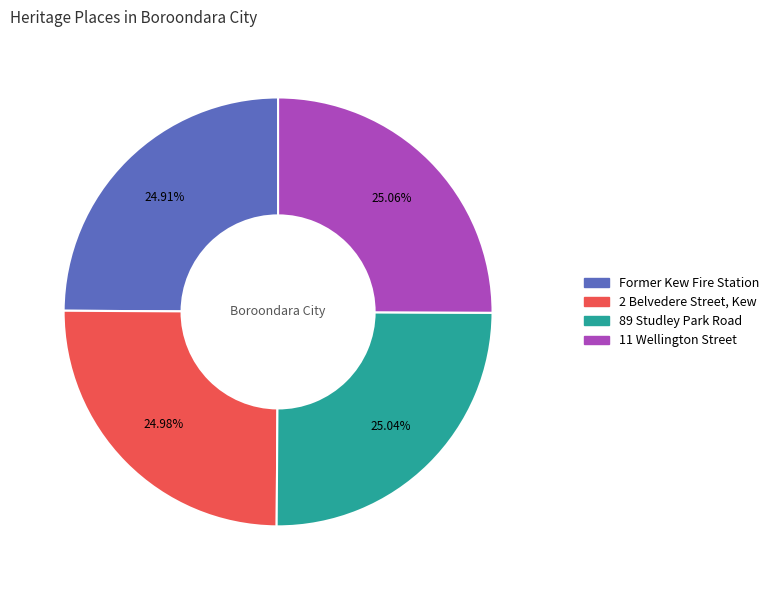

Is it true that 2 Belvedere Street, Kew is 13% of the pie?

False